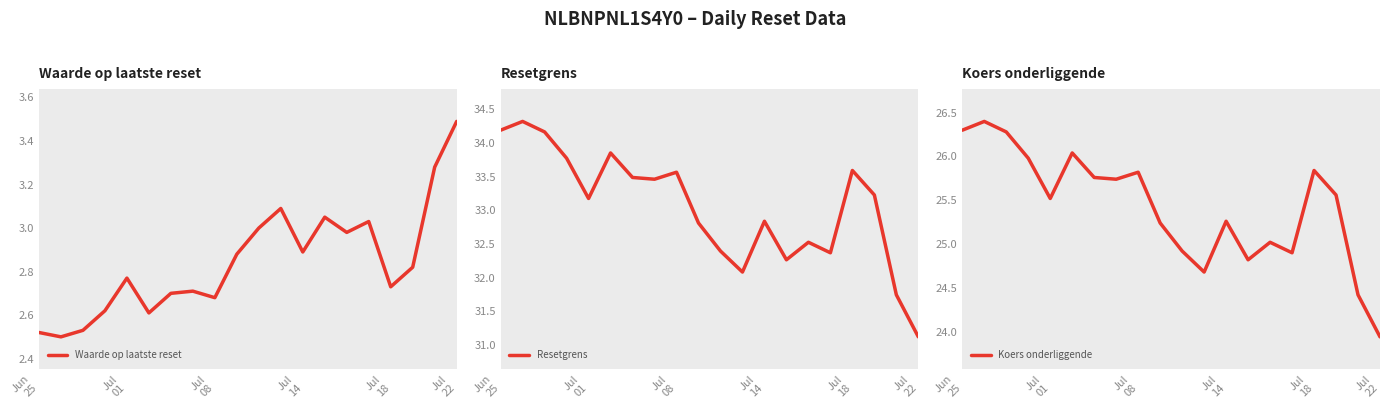

True or false: Resetgrens and Waarde op laatste reset intersect in this chart.

False